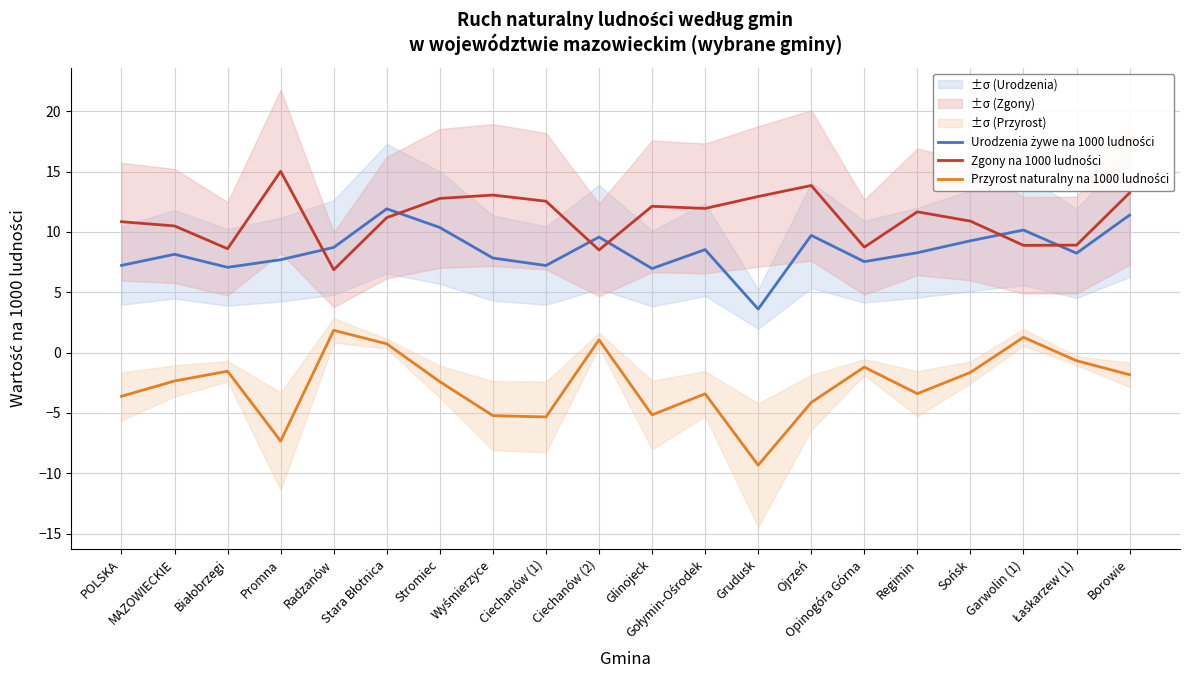

What is the total value across all series at Ciechanów (2)?

19.1